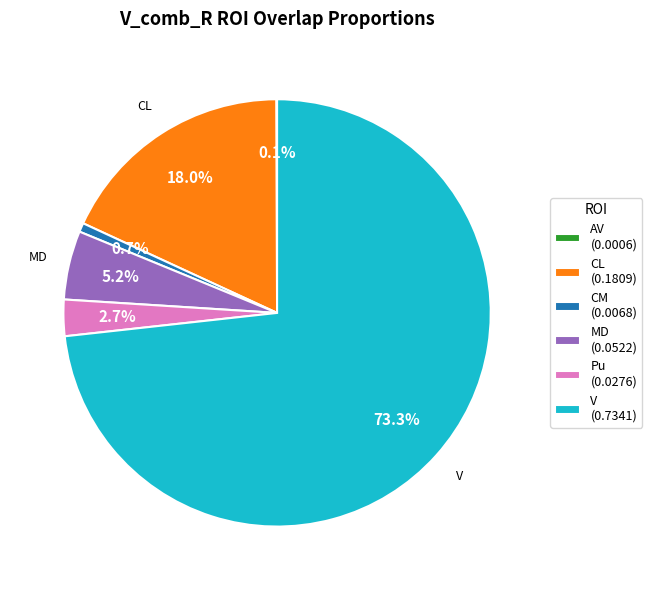

What is the majority slice?

V (0.7341)